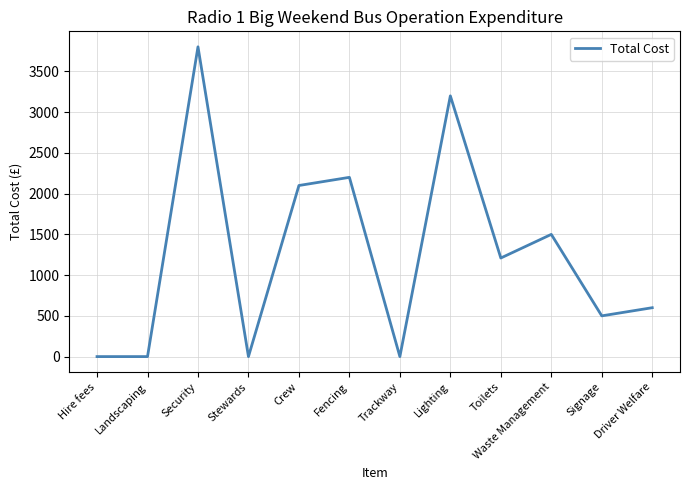

What is the difference between the values at Fencing and Waste Management?

700